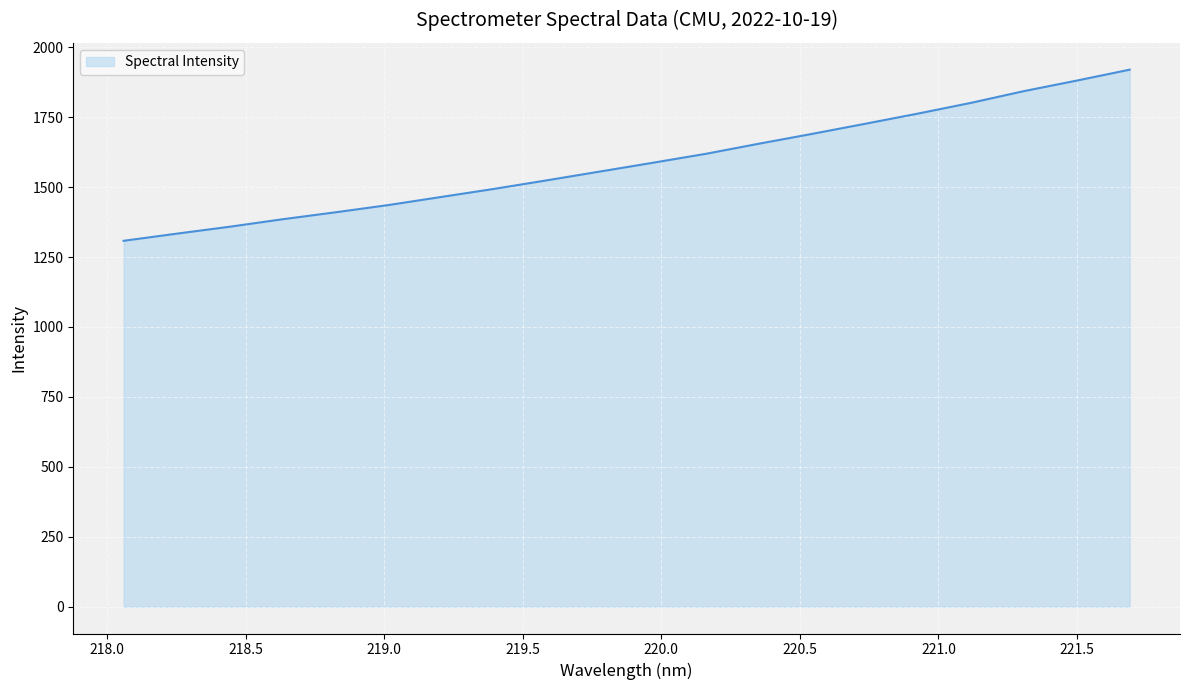

What is the smallest value displayed?

1308.1